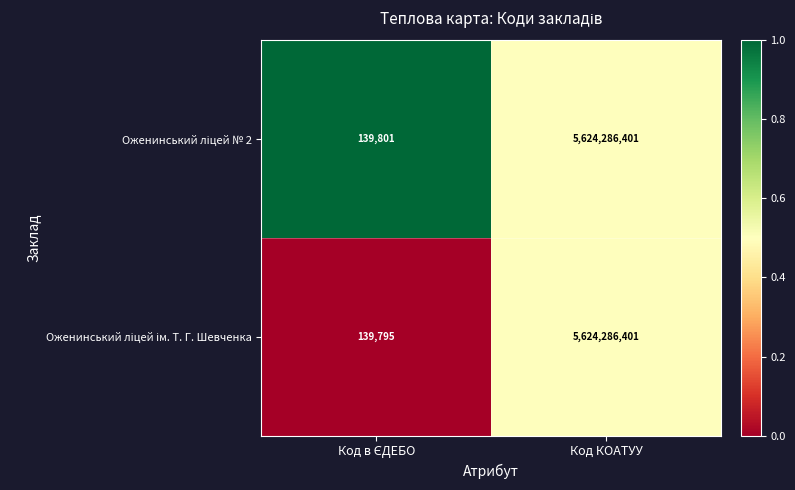

What is the minimum value shown in the chart?

139795